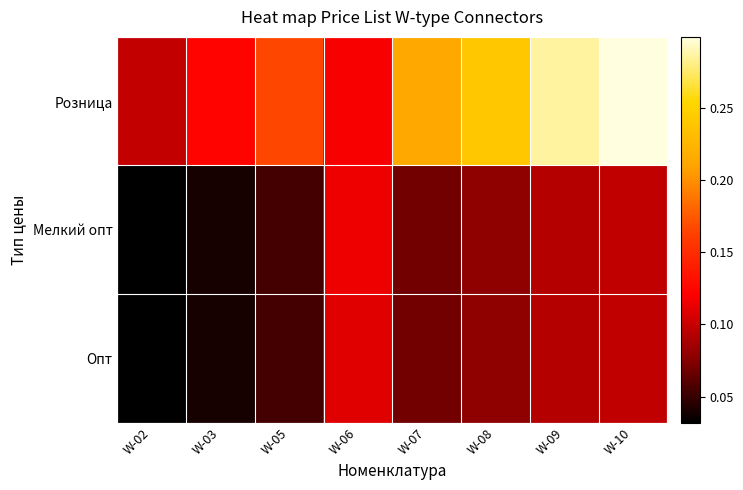

At which category is the sum across all series the highest?

W-10